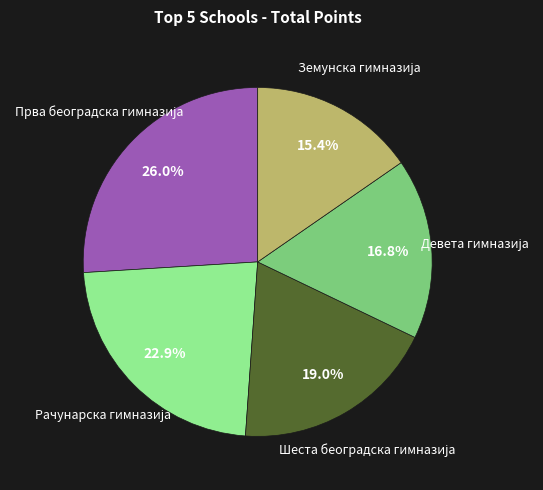

Does any single category account for the majority?

No